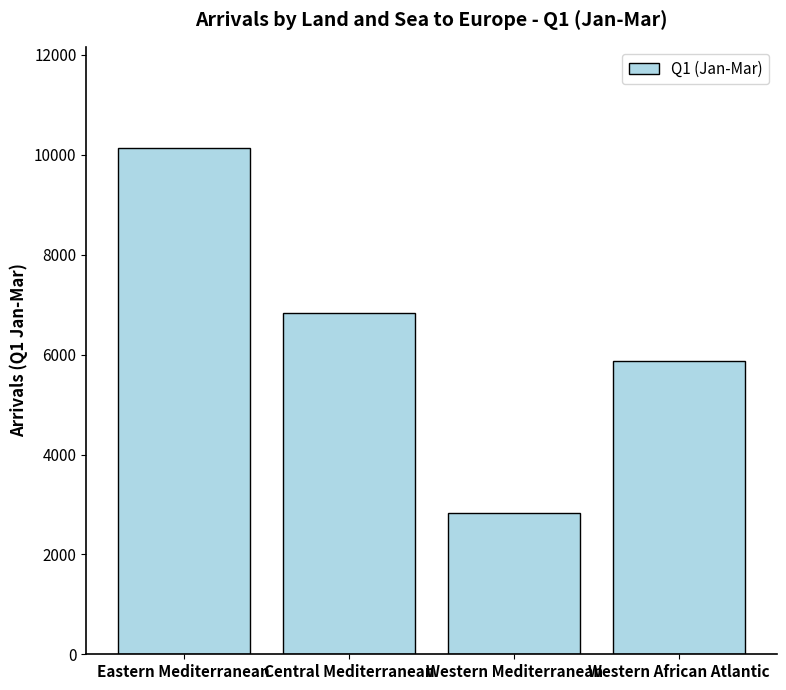

What is the difference between the maximum and minimum values?

7300